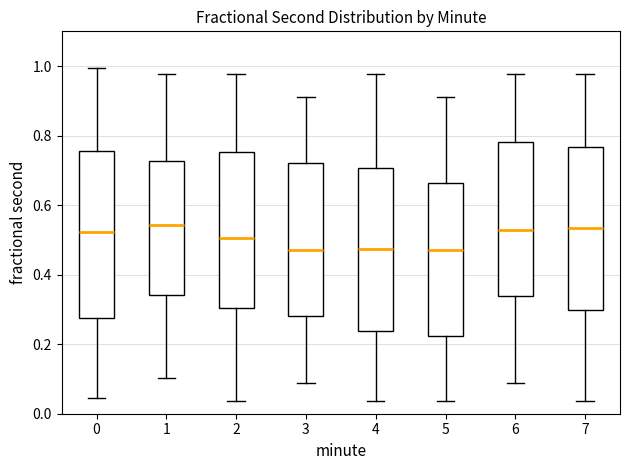

Reading left to right, transcribe this box plot: for each box, give where its median line is, the range the box spans, and where its two whiskers end, as read against the y-axis. The values are not printed on the chart, so give them approximately, as read against the axis.

0: median 0.52, box 0.28 to 0.76, whiskers 0.04 to 1.00
1: median 0.54, box 0.34 to 0.72, whiskers 0.10 to 0.98
2: median 0.50, box 0.30 to 0.76, whiskers 0.04 to 0.98
3: median 0.48, box 0.28 to 0.72, whiskers 0.08 to 0.92
4: median 0.48, box 0.24 to 0.70, whiskers 0.04 to 0.98
5: median 0.48, box 0.22 to 0.66, whiskers 0.04 to 0.92
6: median 0.52, box 0.34 to 0.78, whiskers 0.08 to 0.98
7: median 0.54, box 0.30 to 0.76, whiskers 0.04 to 0.98